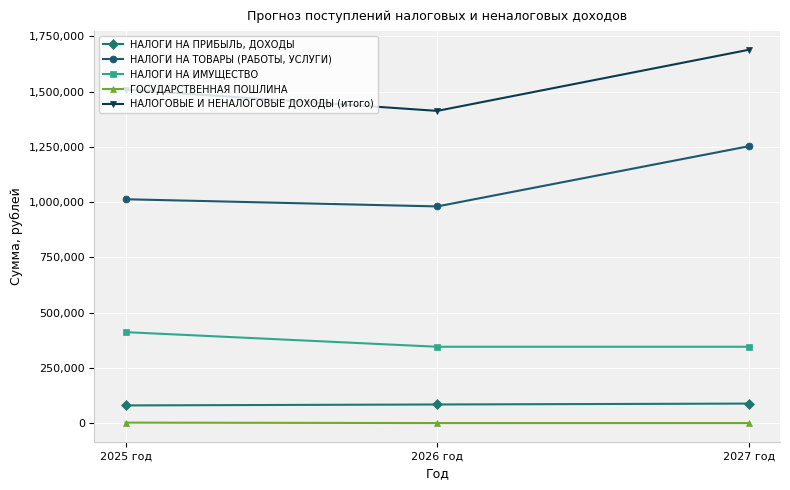

The value of НАЛОГИ НА ИМУЩЕСТВО at 2027 год is 346000.0. True or false?

True